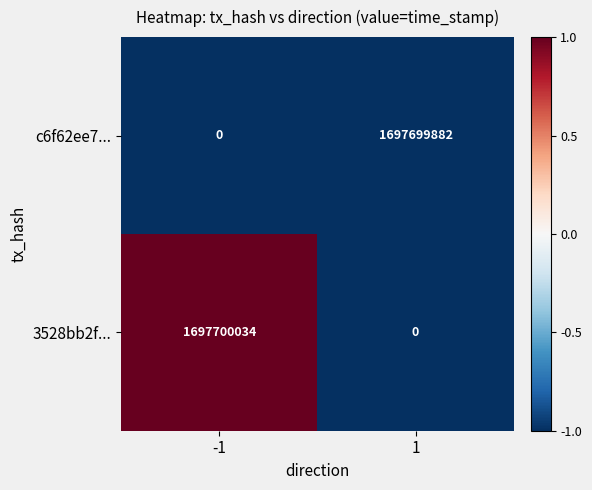

Rank the series by their maximum value, from lowest to highest.

c6f62ee7..., 3528bb2f...